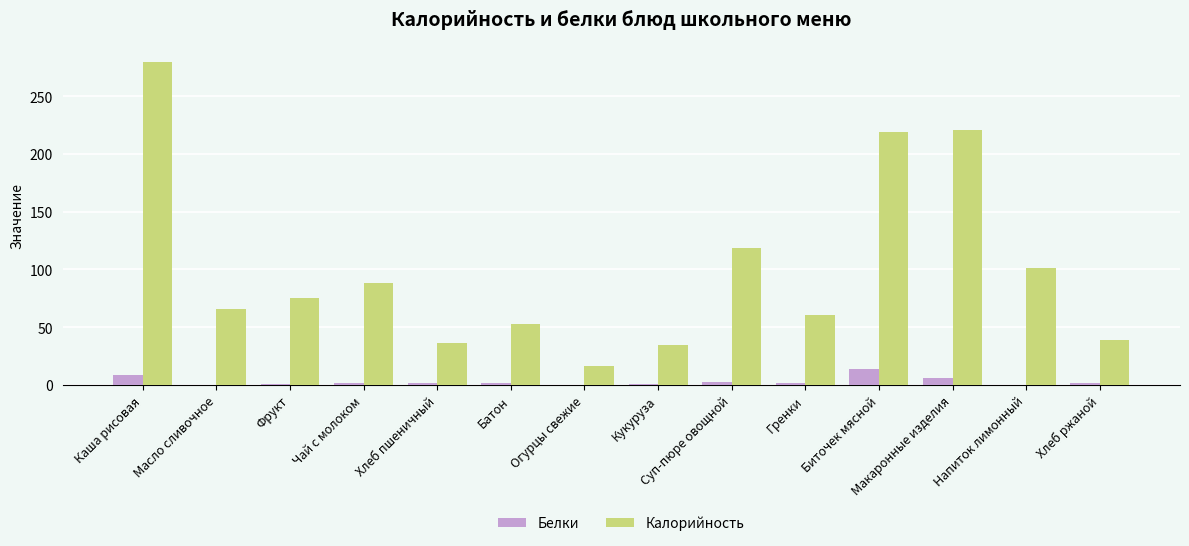

The Белки series shows 8.6 at Каша рисовая. True or false?

True